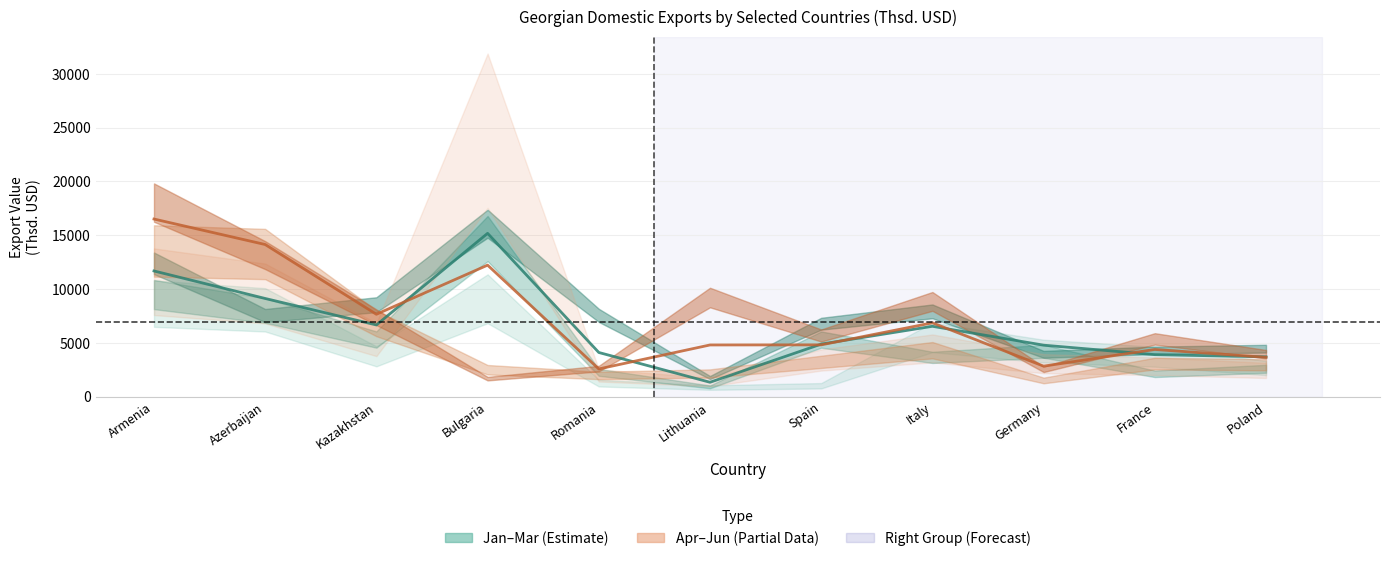

After their last crossing, which series has the higher values: April or June?

June